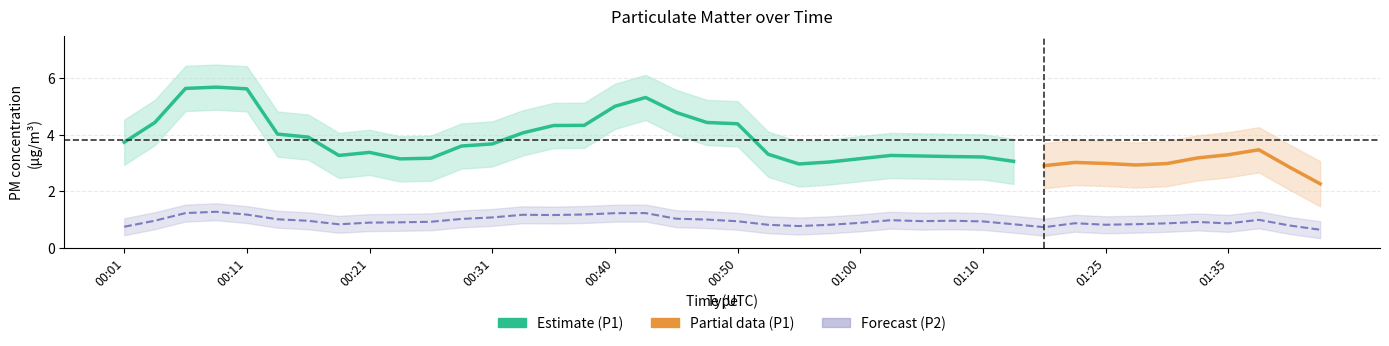

The P1 series shows 4.7 at 00:48. True or false?

True